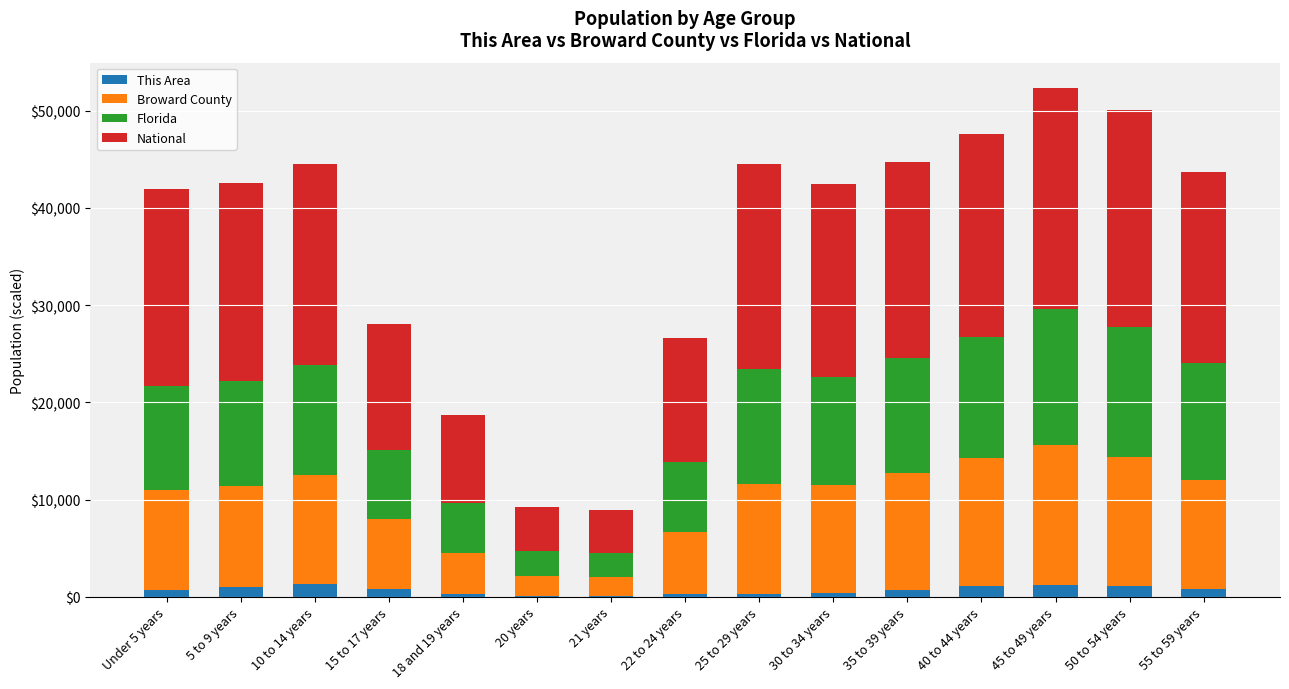

What is the total value across all series at 10 to 14 years?

44538.4